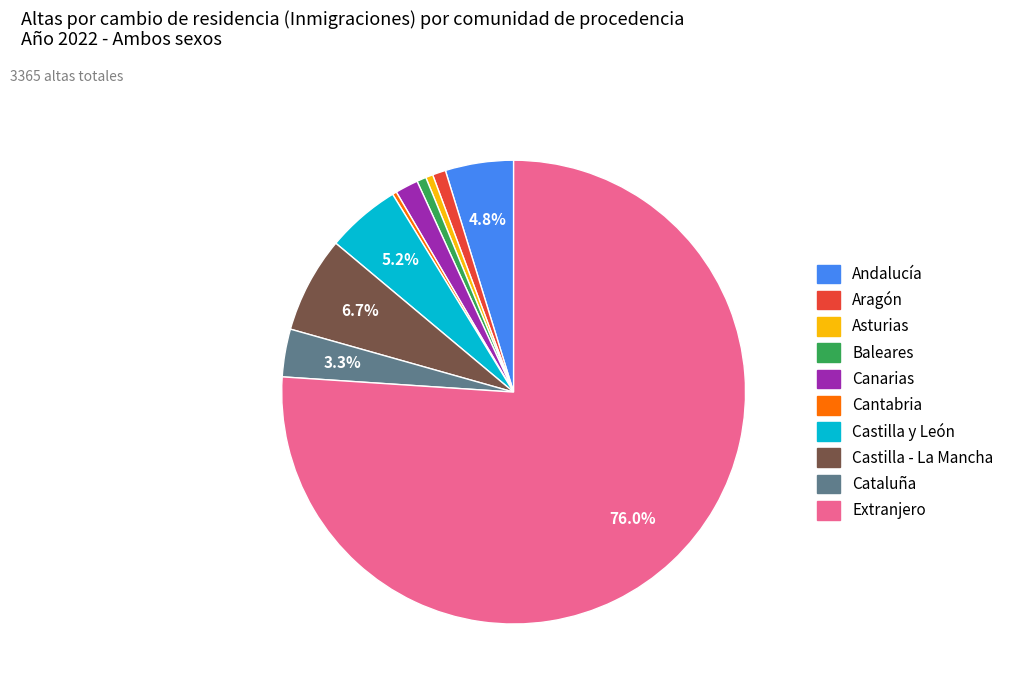

To the nearest percent, what is the difference between the largest and smallest slice percentages?

76%